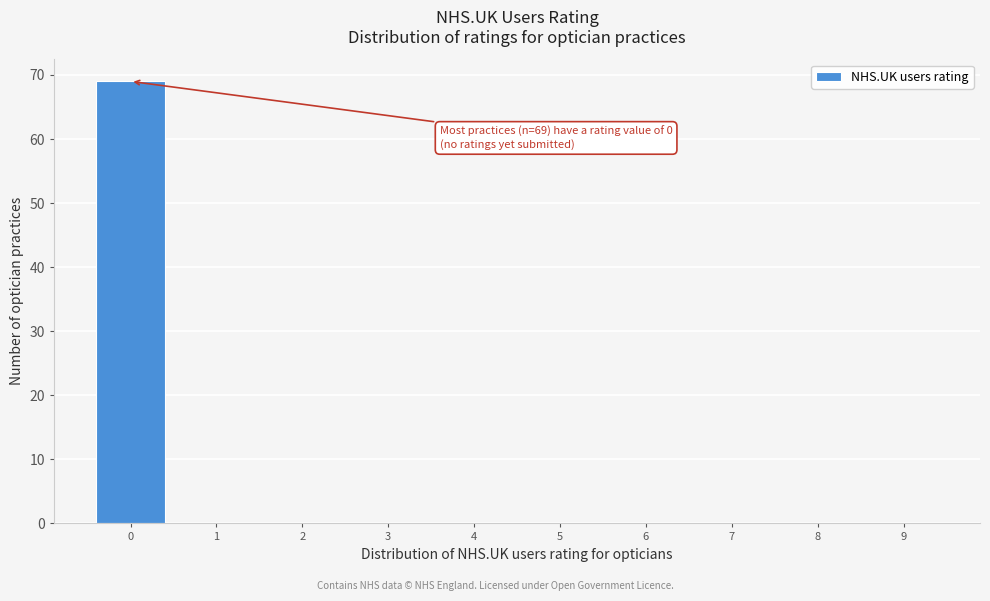

Reading right to left, extract all data points from this chart.

9=0	8=0	7=0	6=0	5=0	4=0	3=0	2=0	1=0	0=69